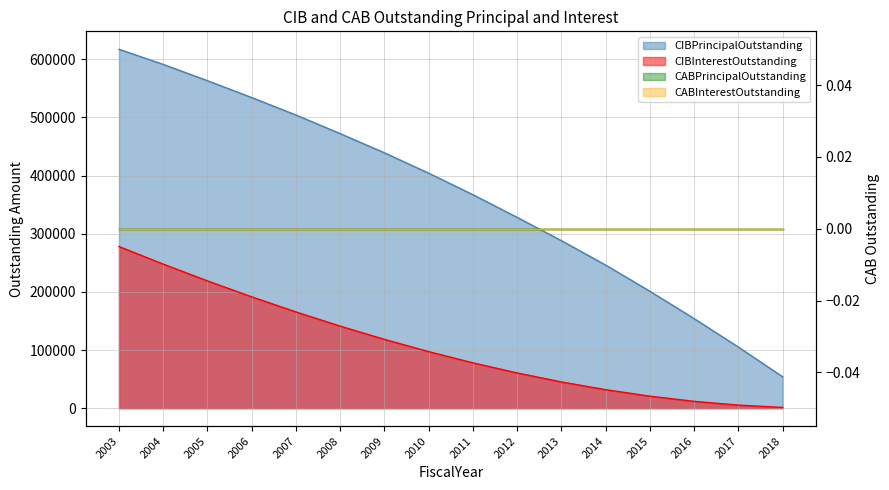

Read the CIBInterestOutstanding value at 2009, to the nearest 100.

118300